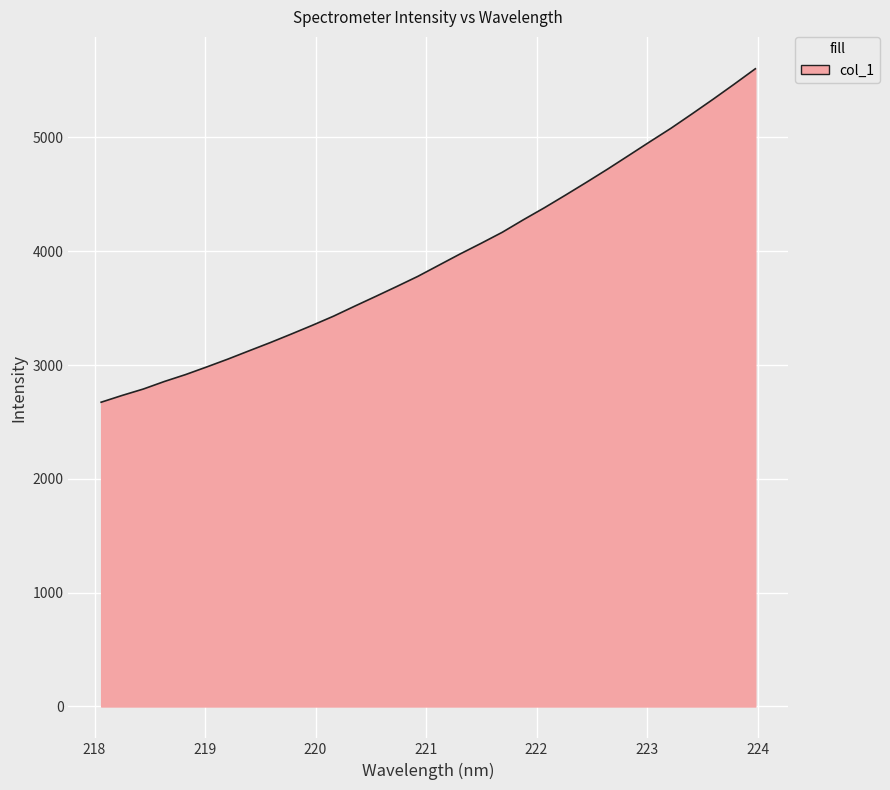

What is the difference between the maximum and minimum values?

2929.9